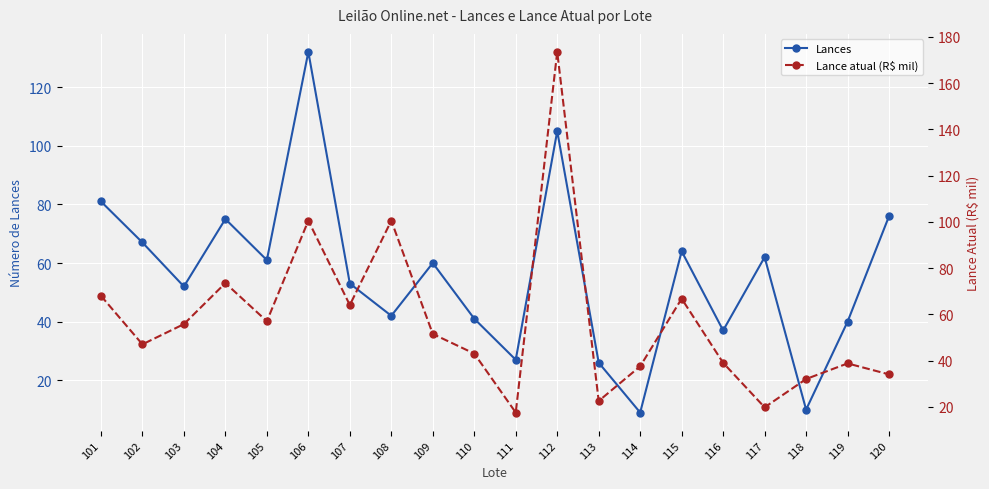

The value of Lances at 111 is 13.7. True or false?

False